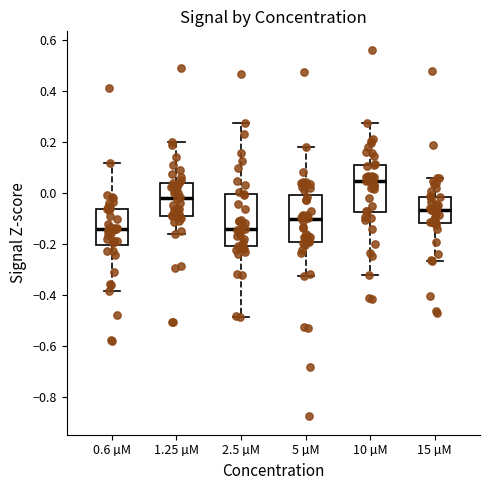

Where does the upper whisker of the box for 10 µM end on the y-axis? The values are not printed on the chart, so give them approximately, as read against the axis.

0.28